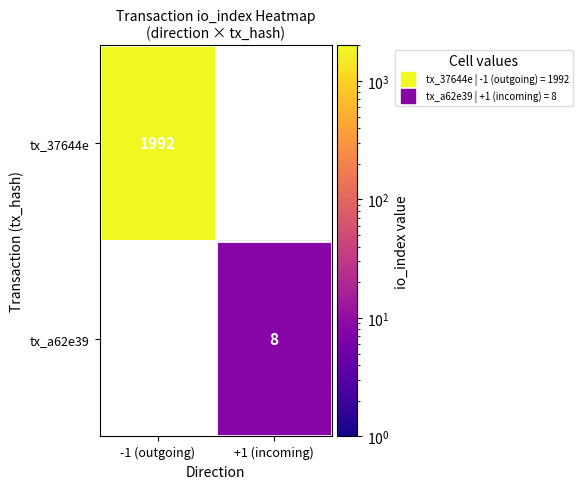

Which has a higher value, +1 (incoming) or -1 (outgoing)?

-1 (outgoing)